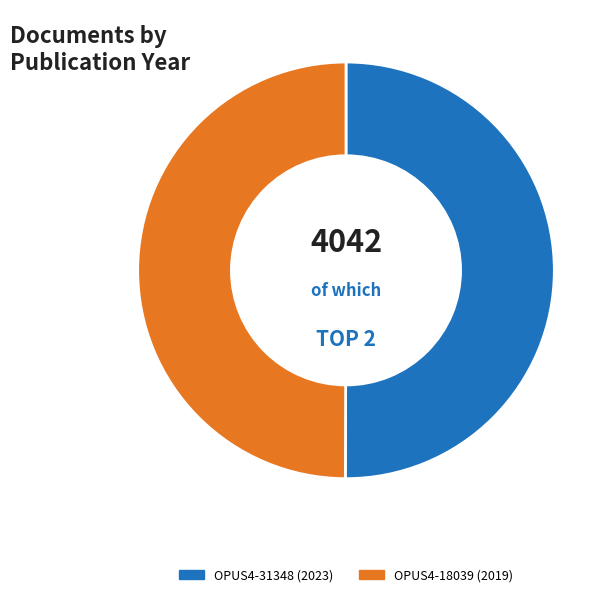

To the nearest percent, what is the average slice percentage?

50%